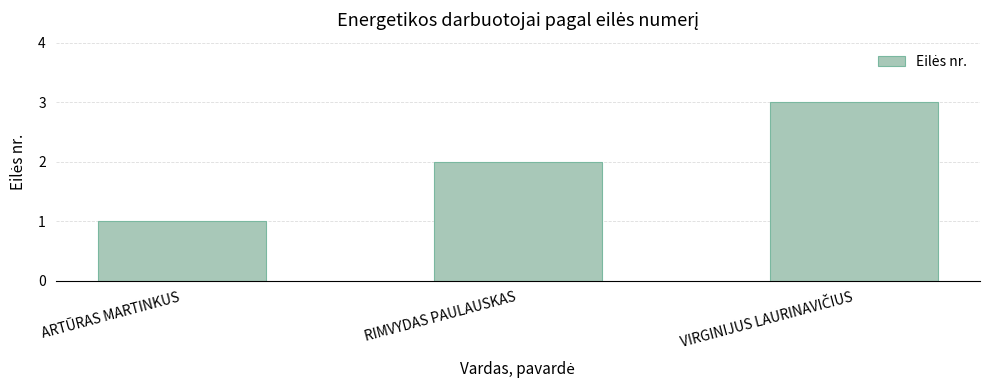

Is it true that the value at ARTŪRAS MARTINKUS is 1?

True